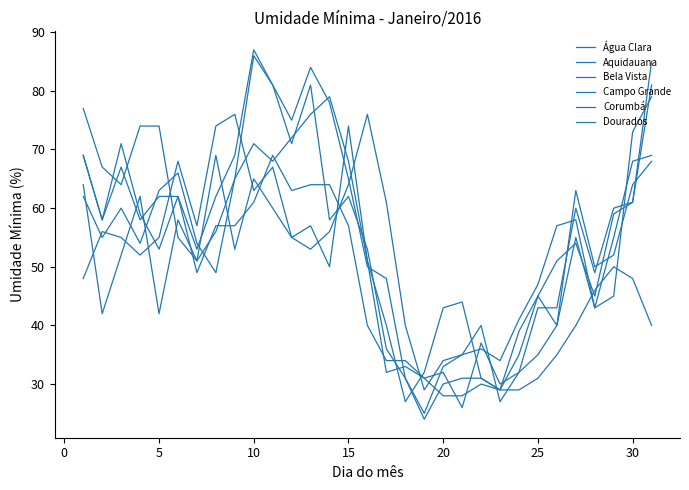

At which label does Bela Vista reach its peak?

5